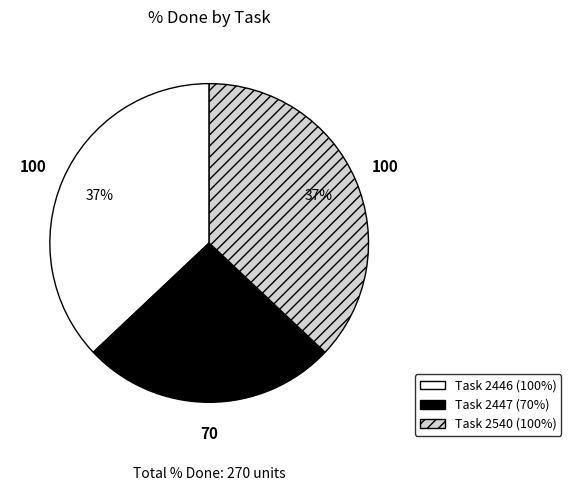

To the nearest percent, what is the difference between the largest and smallest slice percentages?

11%